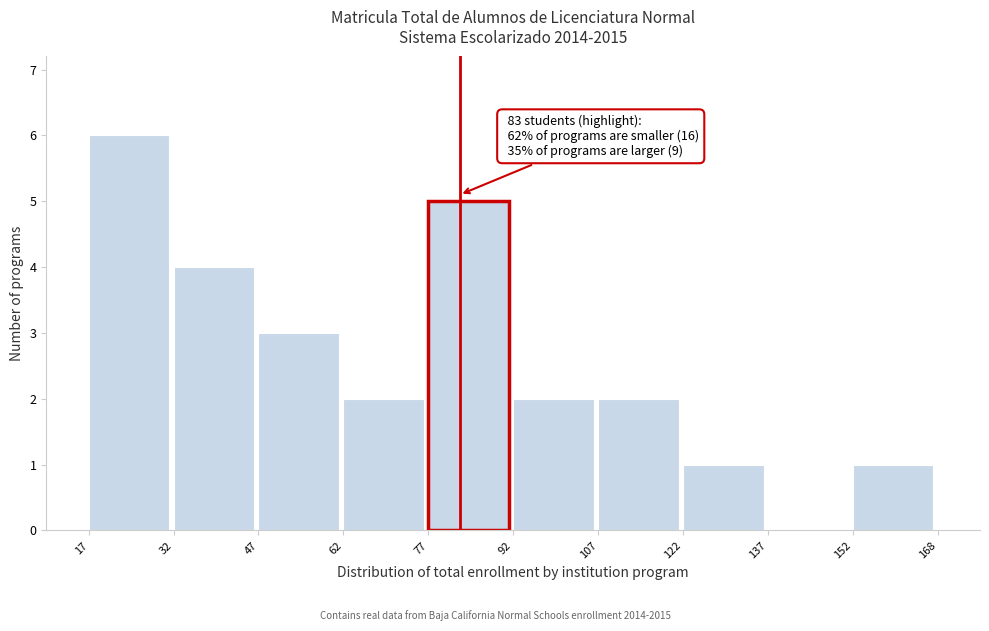

Over which range of the x-axis is the bar tallest?

17 to 32